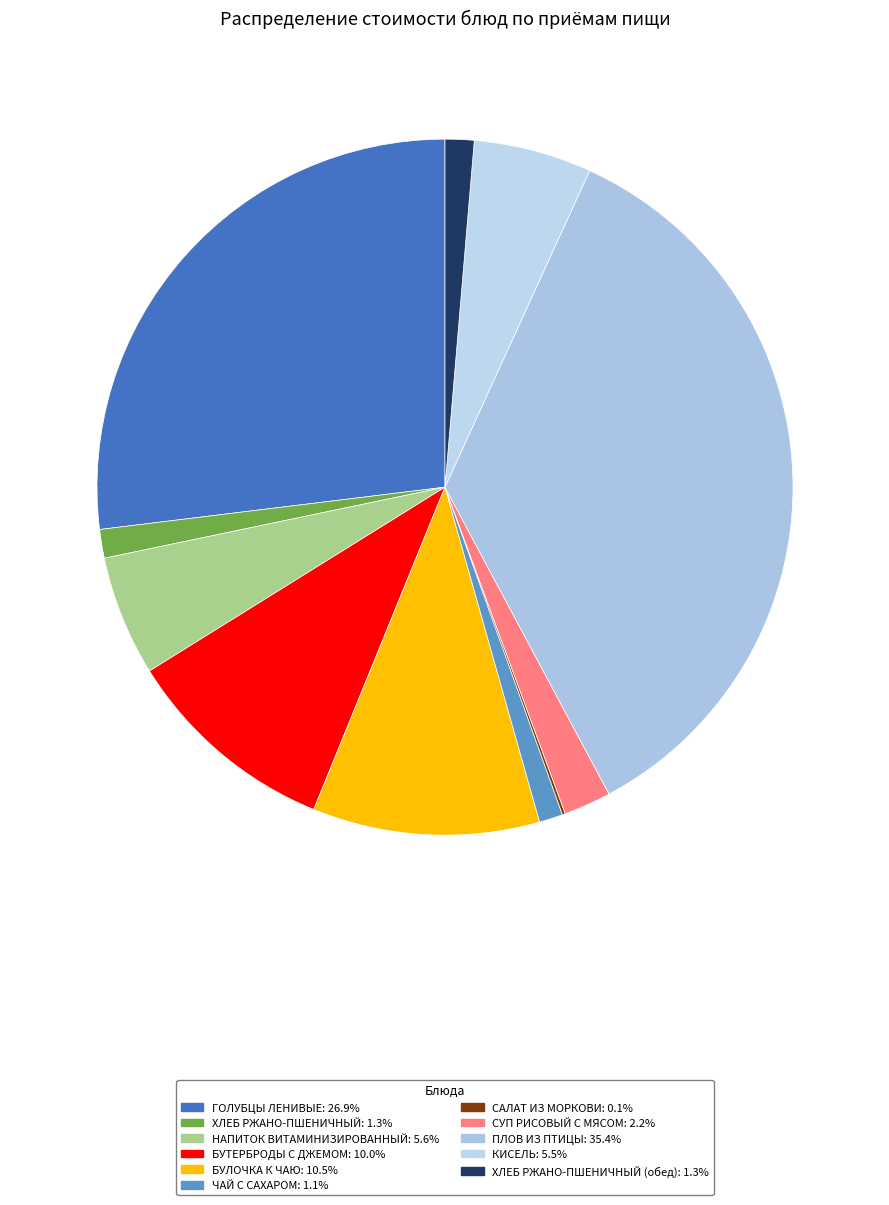

Is there a majority slice in this chart?

No